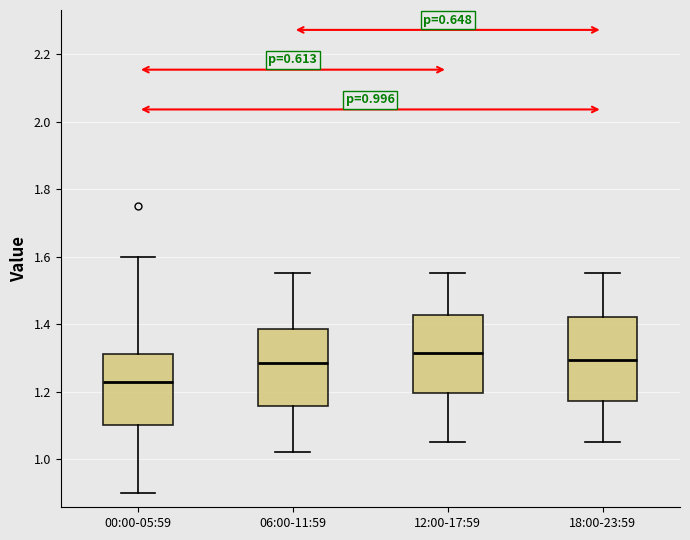

Which box's median line is the lowest?

00:00-05:59